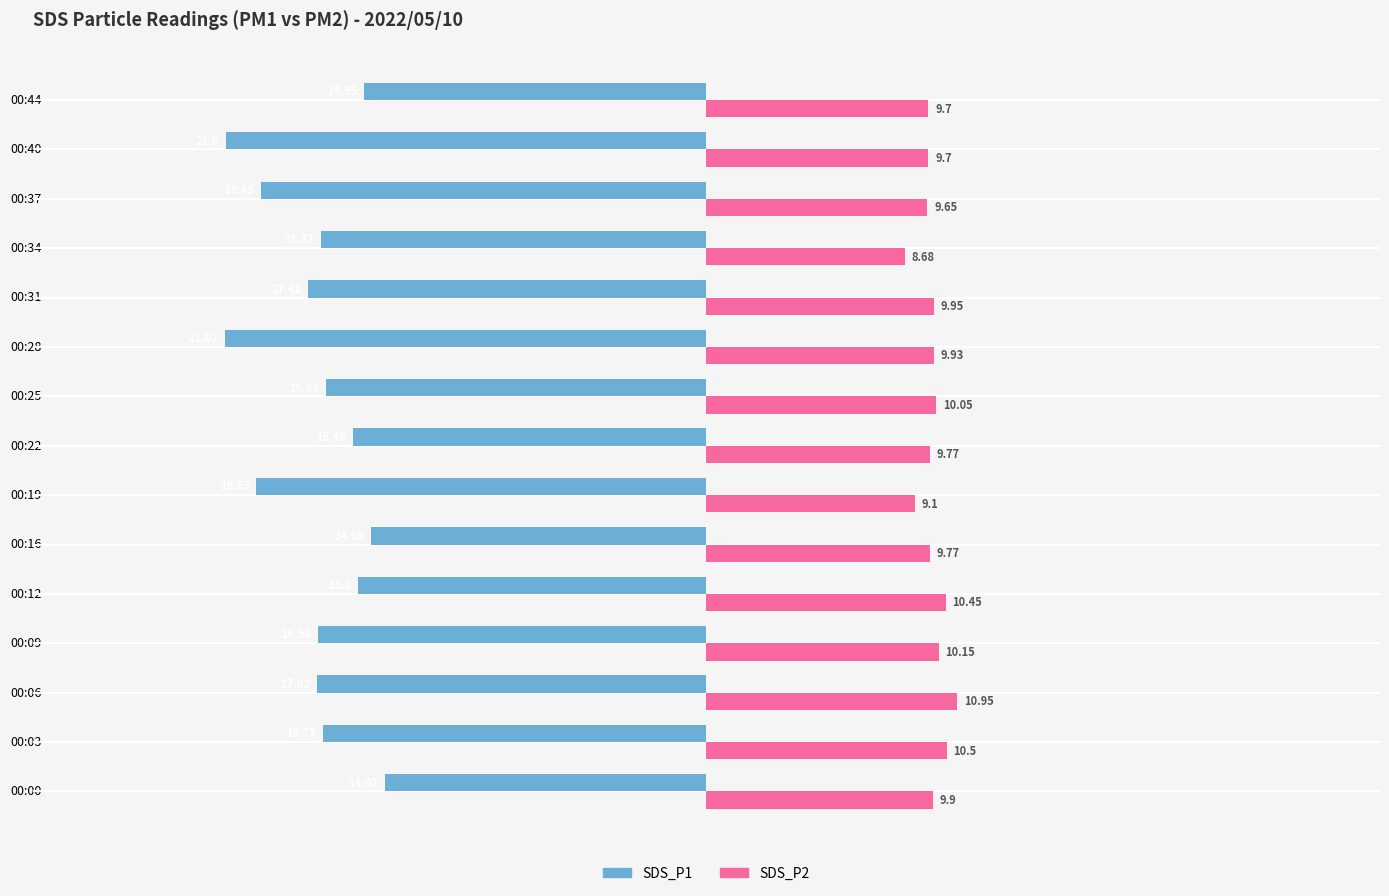

Which series has the largest range (max minus min)?

SDS_P1